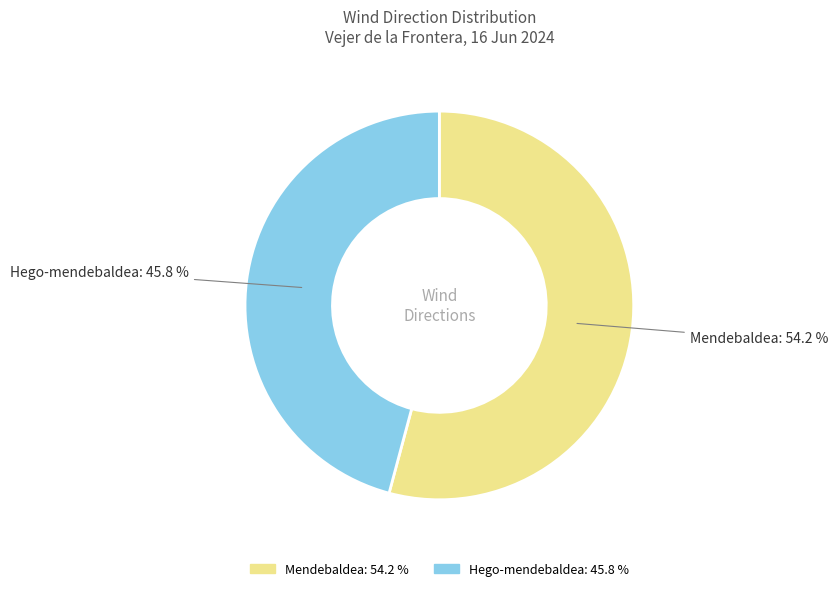

The Hego-mendebaldea slice represents 52% of the pie. True or false?

False